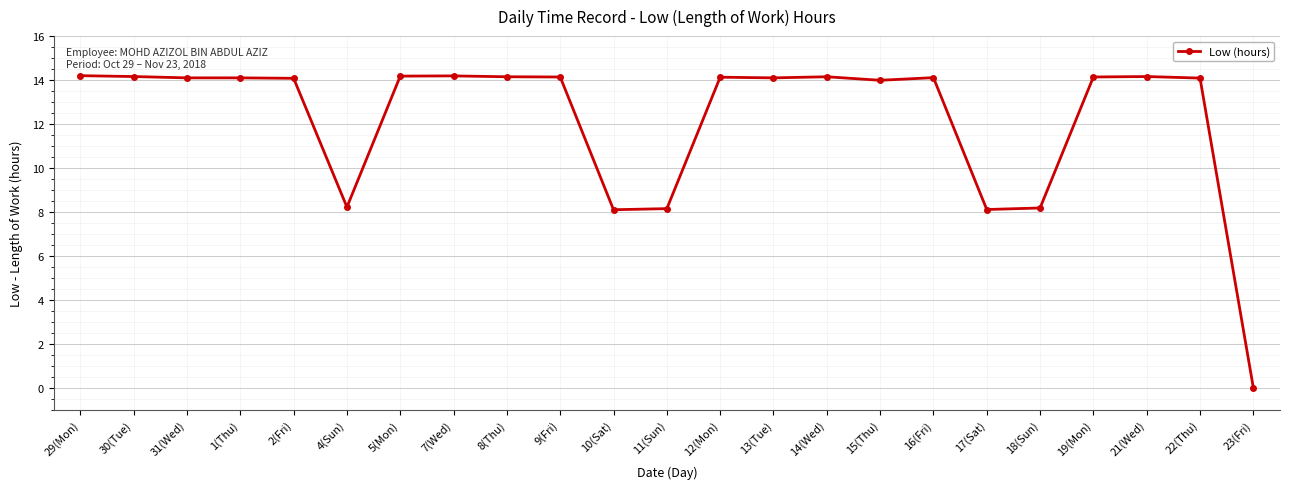

What is the ratio of the value at 29(Mon) to the value at 19(Mon)?

1.0